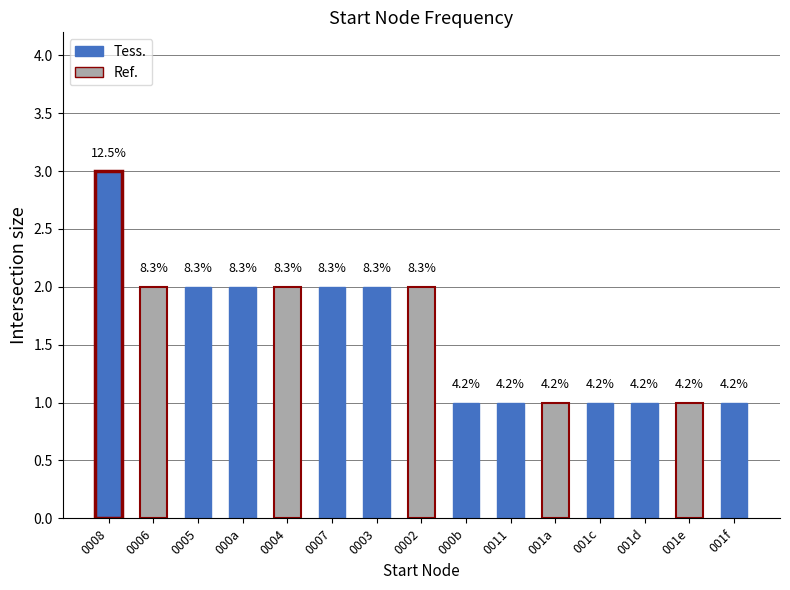

Does the chart contain any negative values?

No